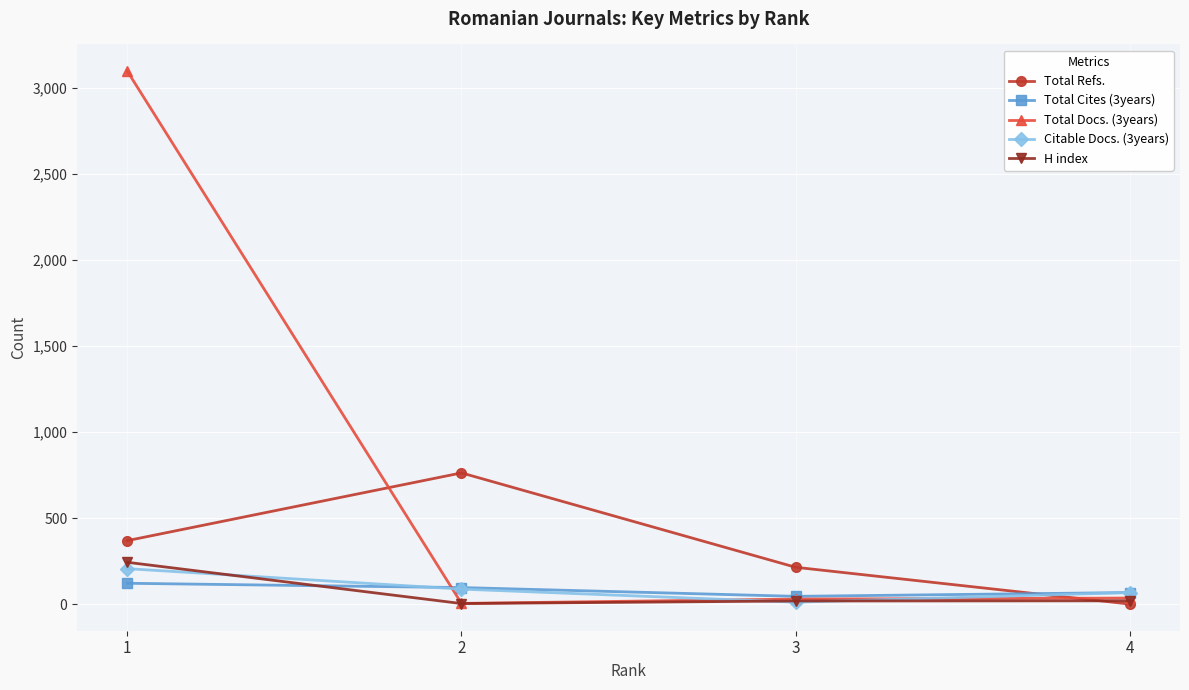

What is the difference between the Total Docs. (3years) values at 2 and 4?

31